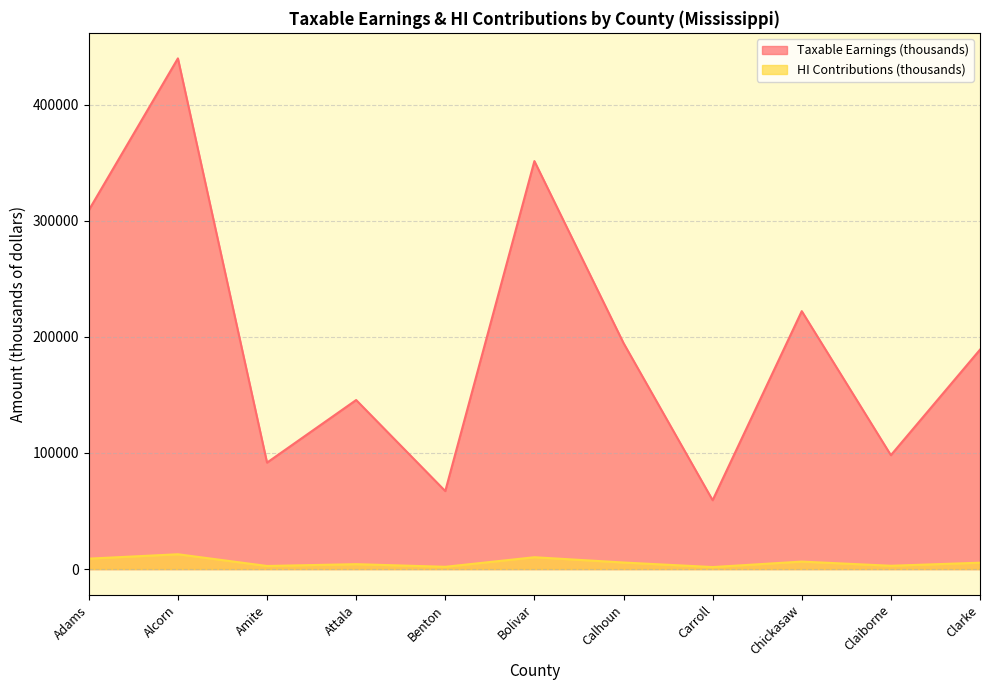

Which has a higher value, Clarke or Bolivar?

Bolivar